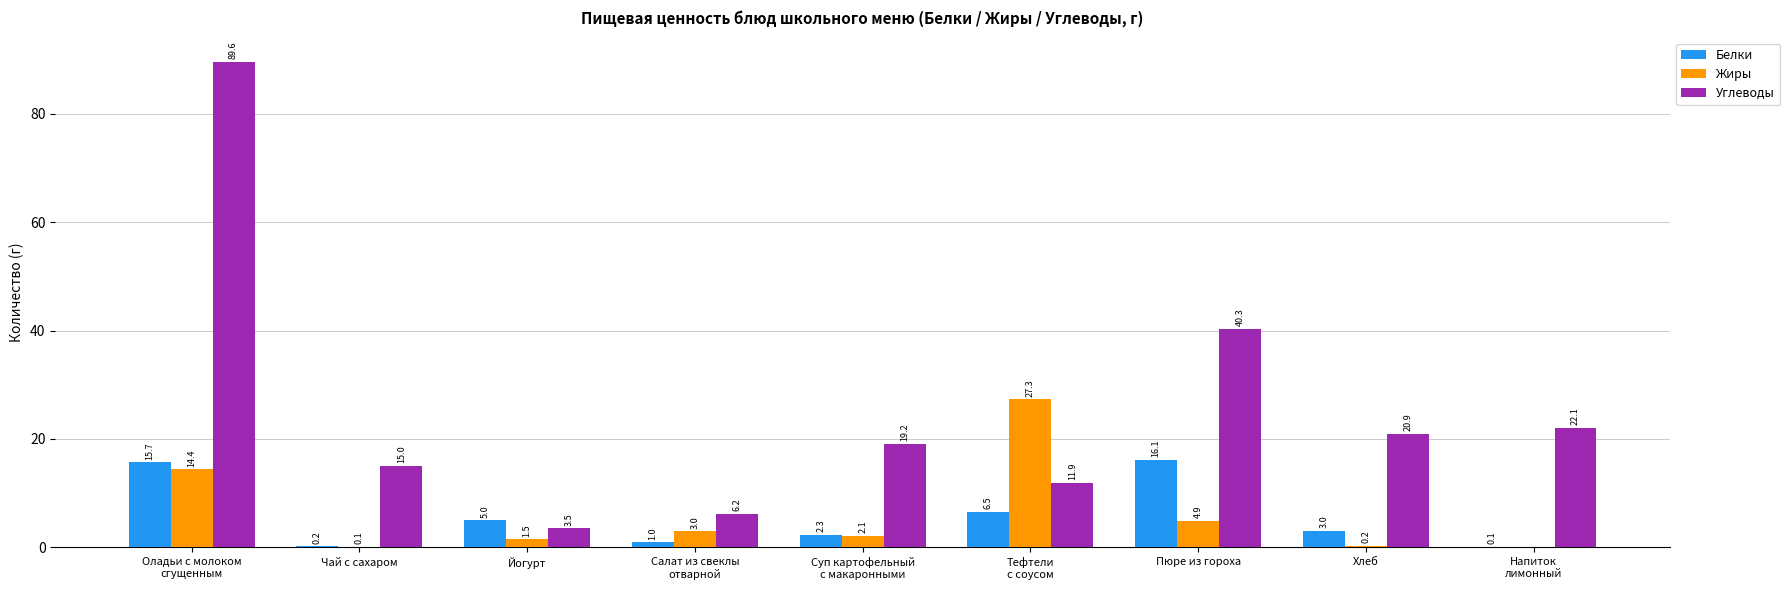

How many data points in Углеводы are above 19?

5